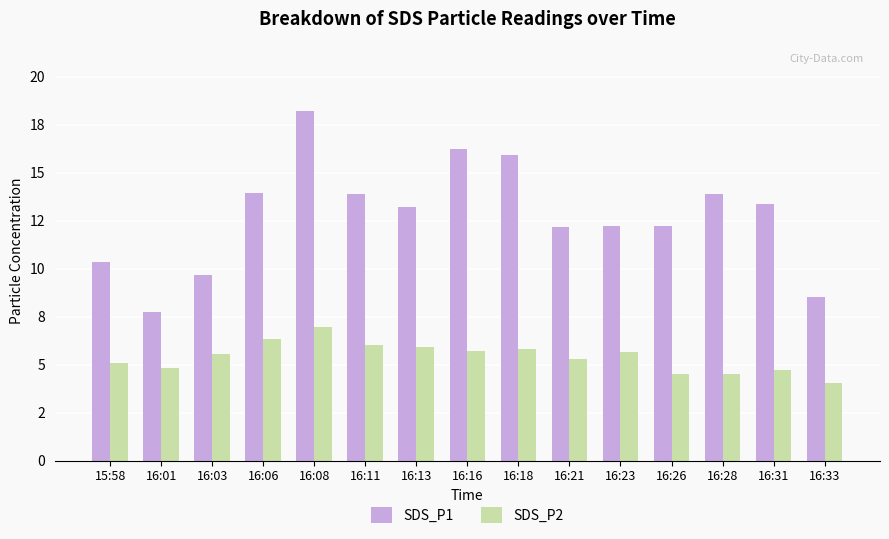

Are the bars horizontal?

No